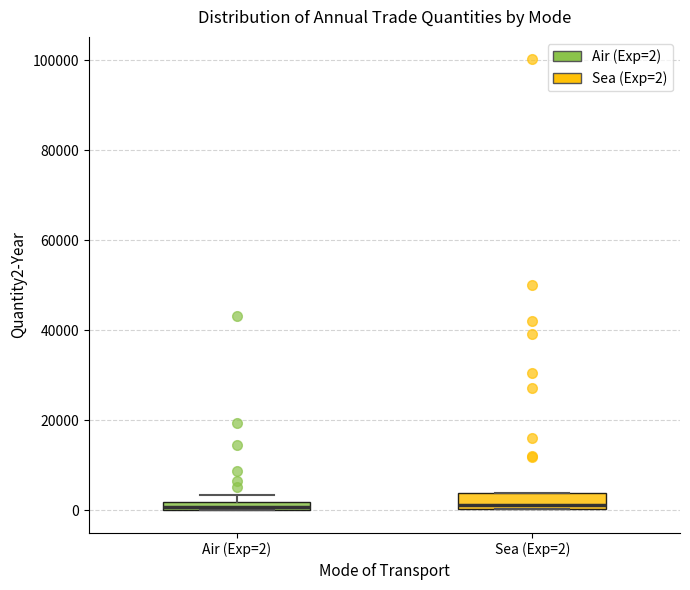

Where is the upper edge of the box for Air (Exp=2) on the y-axis? The values are not printed on the chart, so give them approximately, as read against the axis.

2000